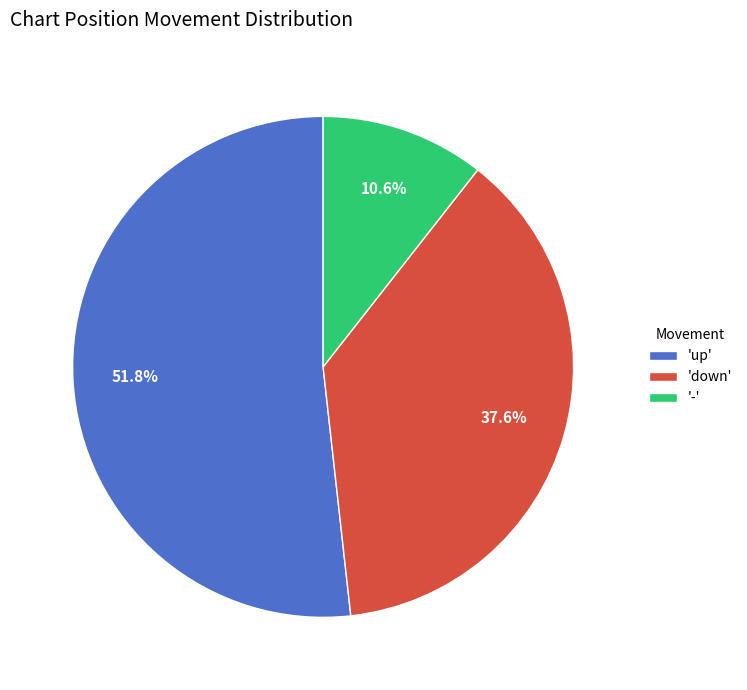

Between 'up' and 'down', which is larger?

'up'